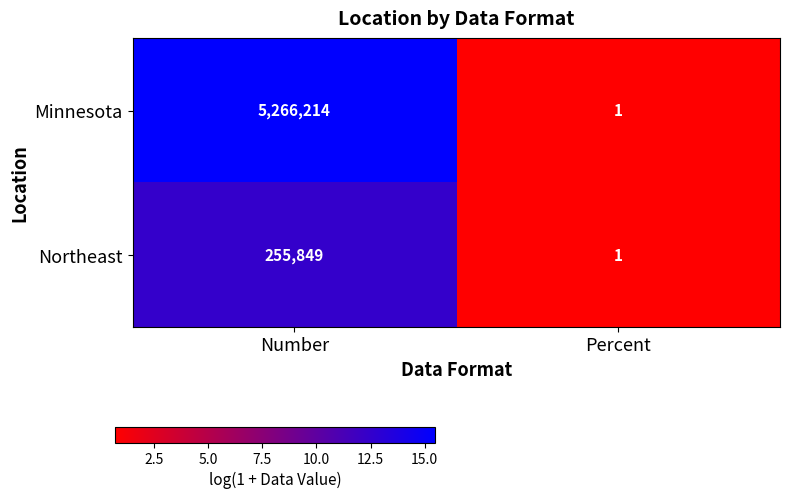

Which series has the largest total across all categories?

Minnesota